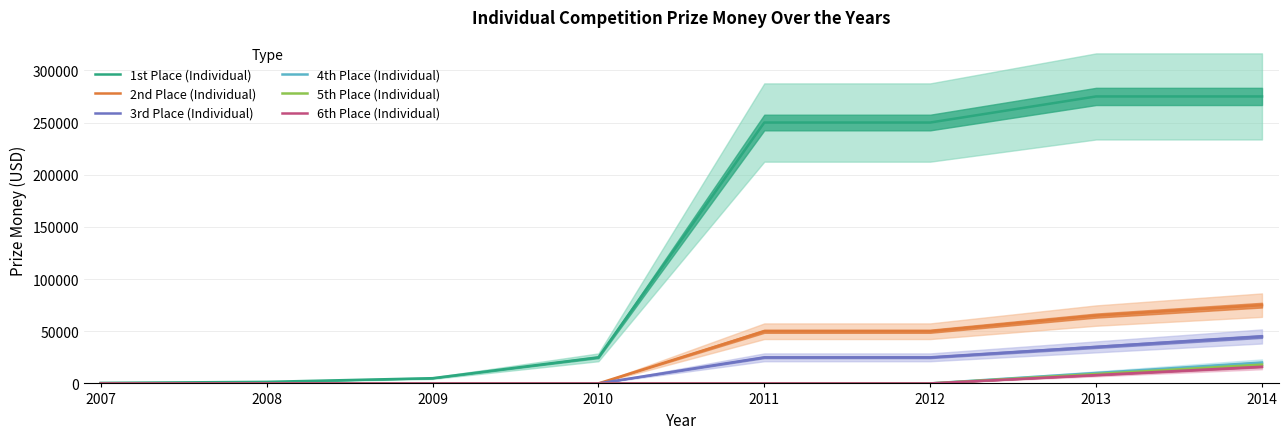

True or false: 1st Place (Individual) has a value of 61759 at 2014.

False